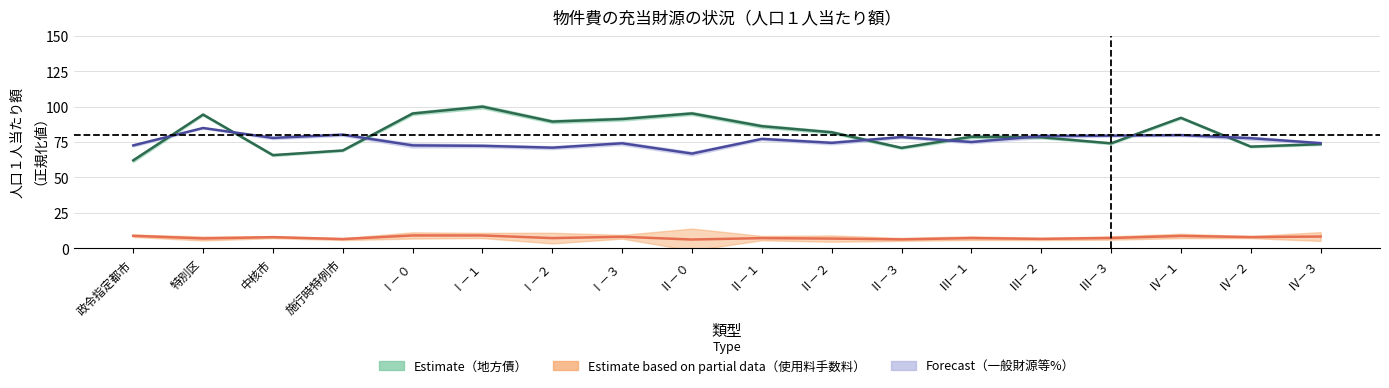

The value of 一般財源等(%) at Ⅳ－３ is 48.0. True or false?

False